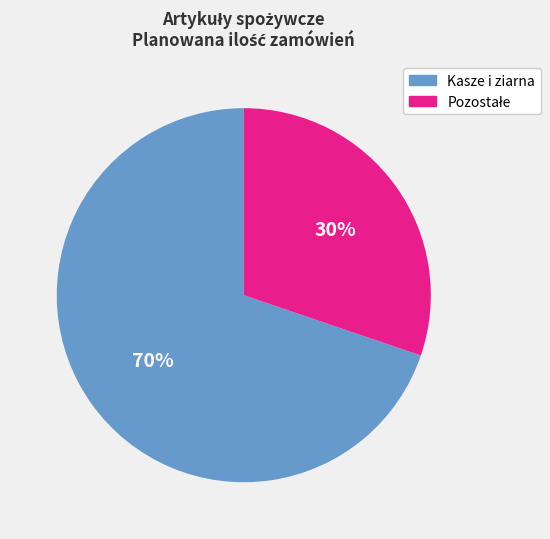

True or false: Kasze i ziarna accounts for 77% of the total.

False